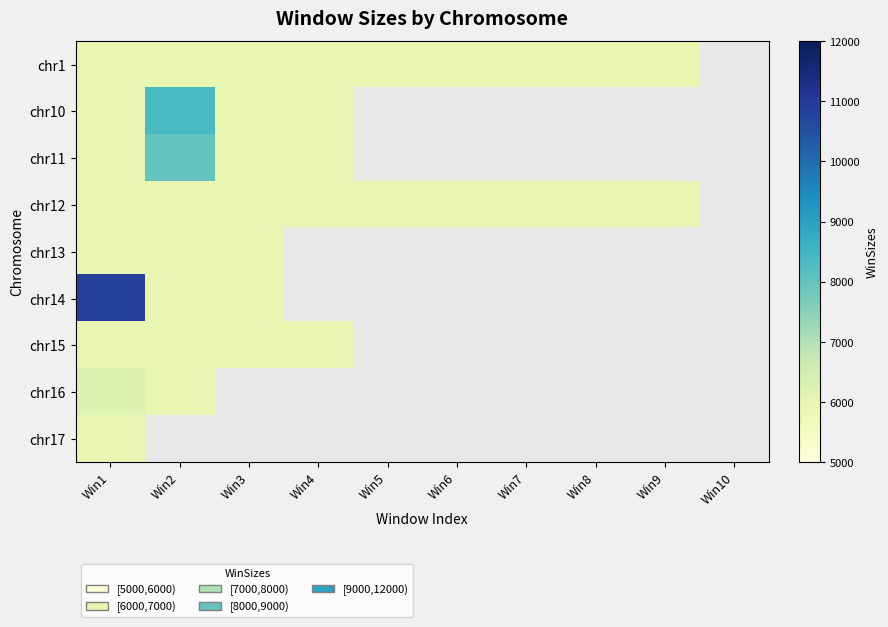

Which series has the largest range (max minus min)?

chr14